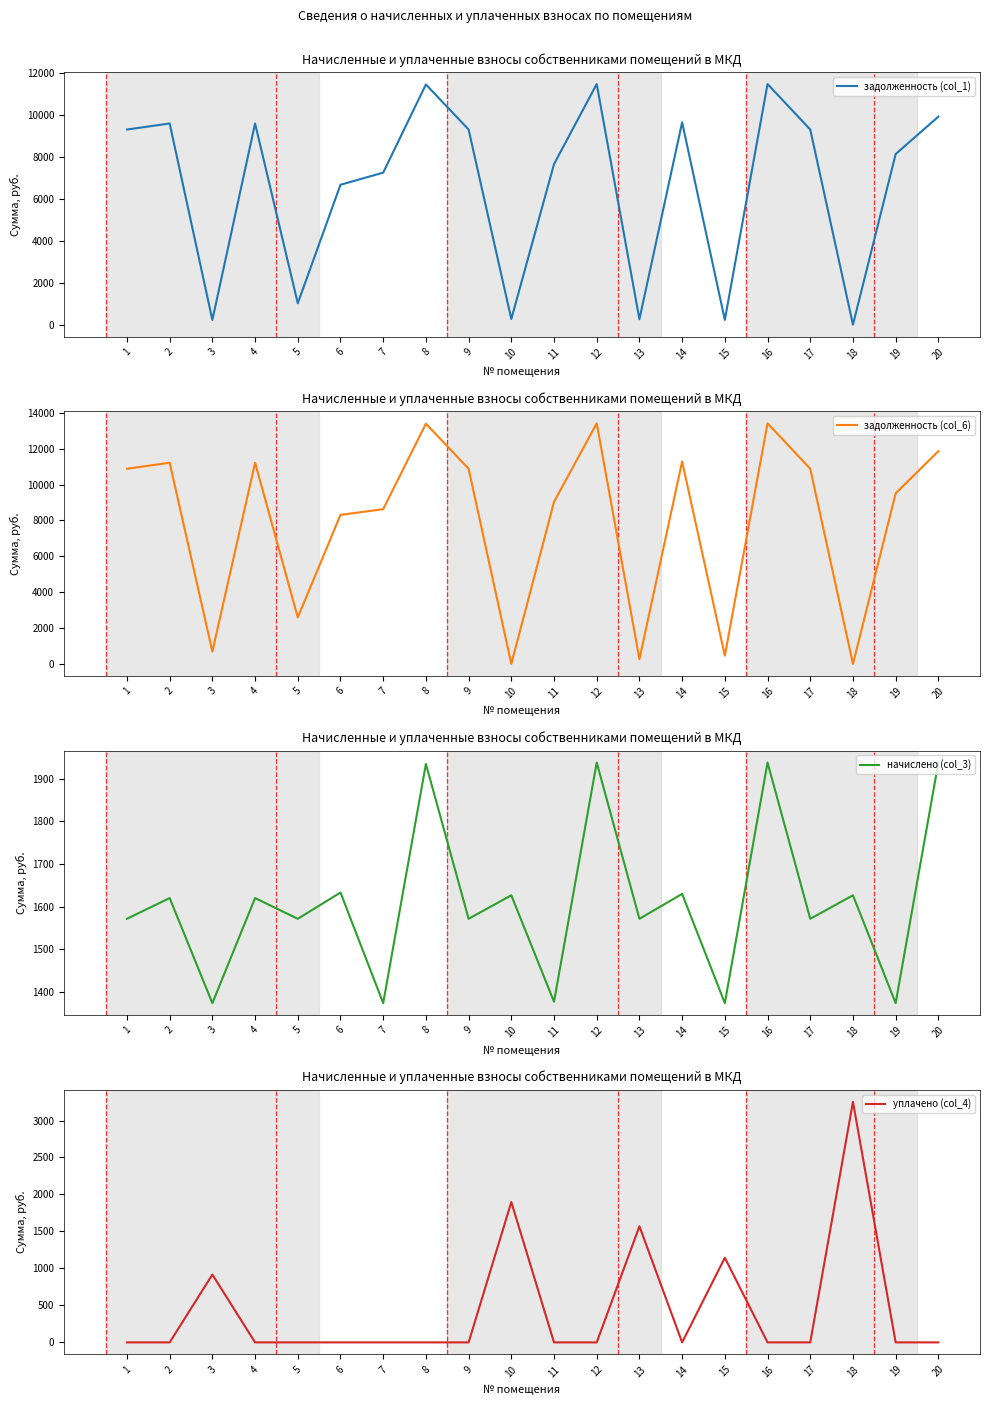

What is the approximate value of задолженность (col_6) at 4?

11220.0